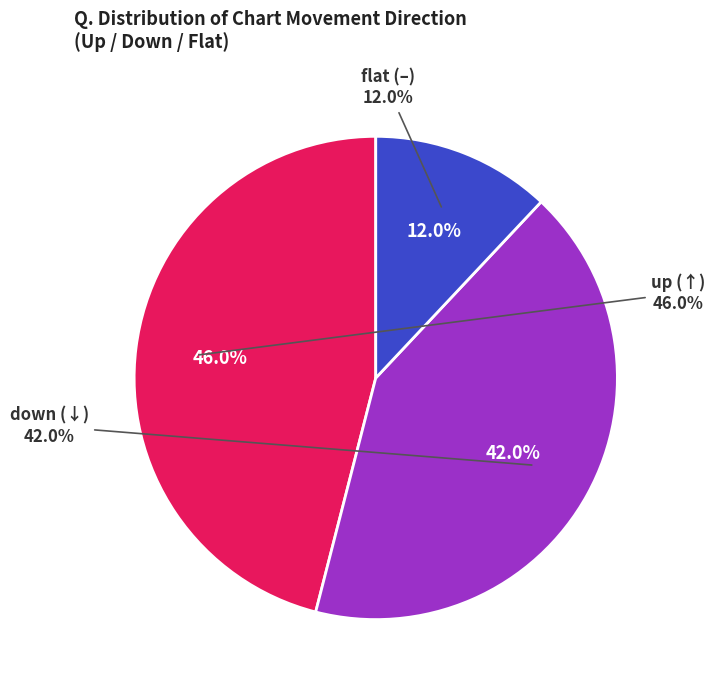

To the nearest percent, what is the combined percentage of - and down?

54%